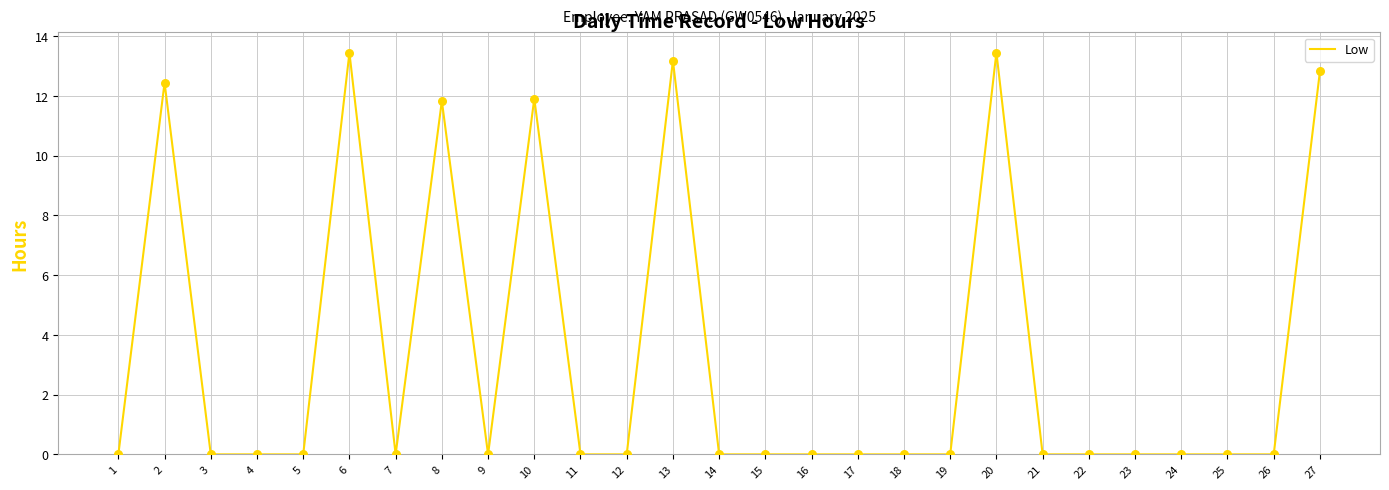

The value at 1 is -7.2. True or false?

False